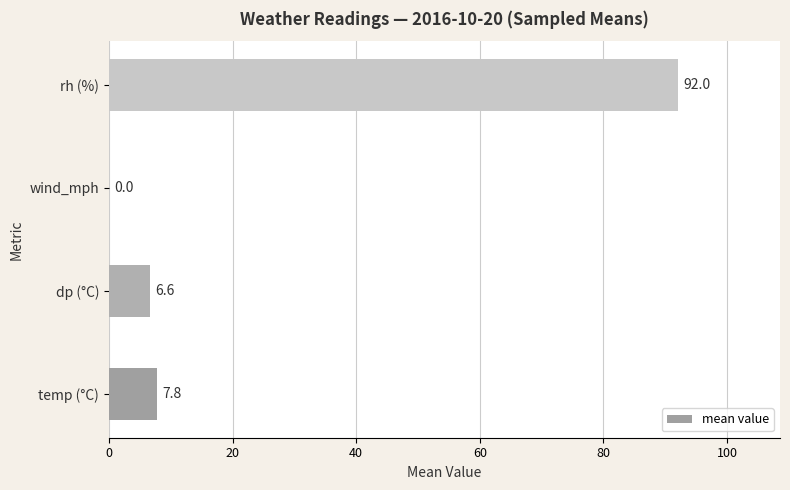

The chart shows a value of 3.5 at temp (°C). True or false?

False